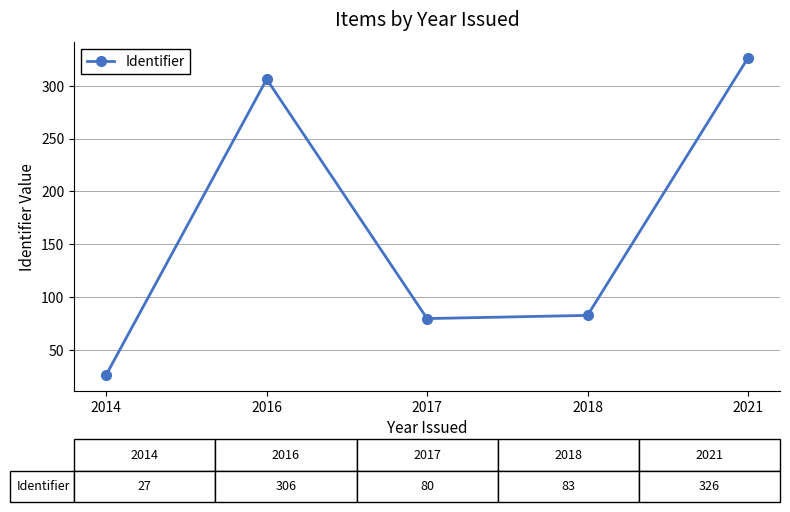

What is the value of the 5th point from the left?

326